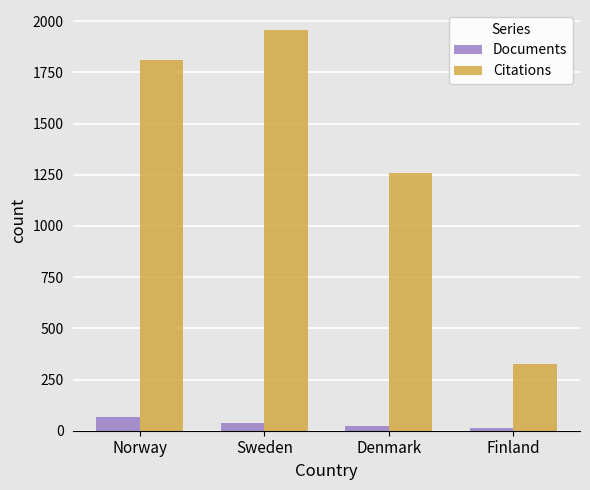

What are all the series names shown in the legend?

Documents, Citations